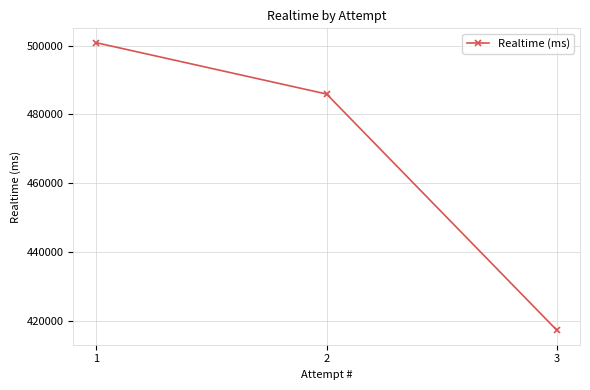

Where does the data first go above 485919?

1